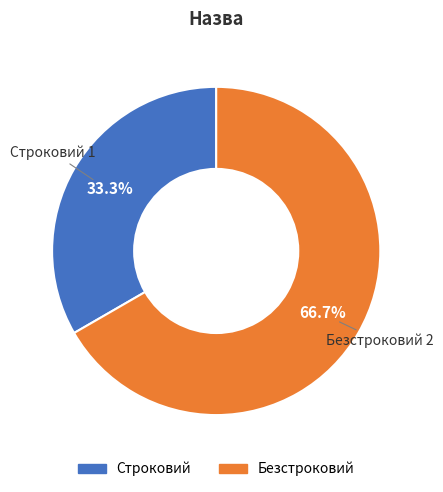

What percentage do Безстроковий and Строковий together represent?

100.0%